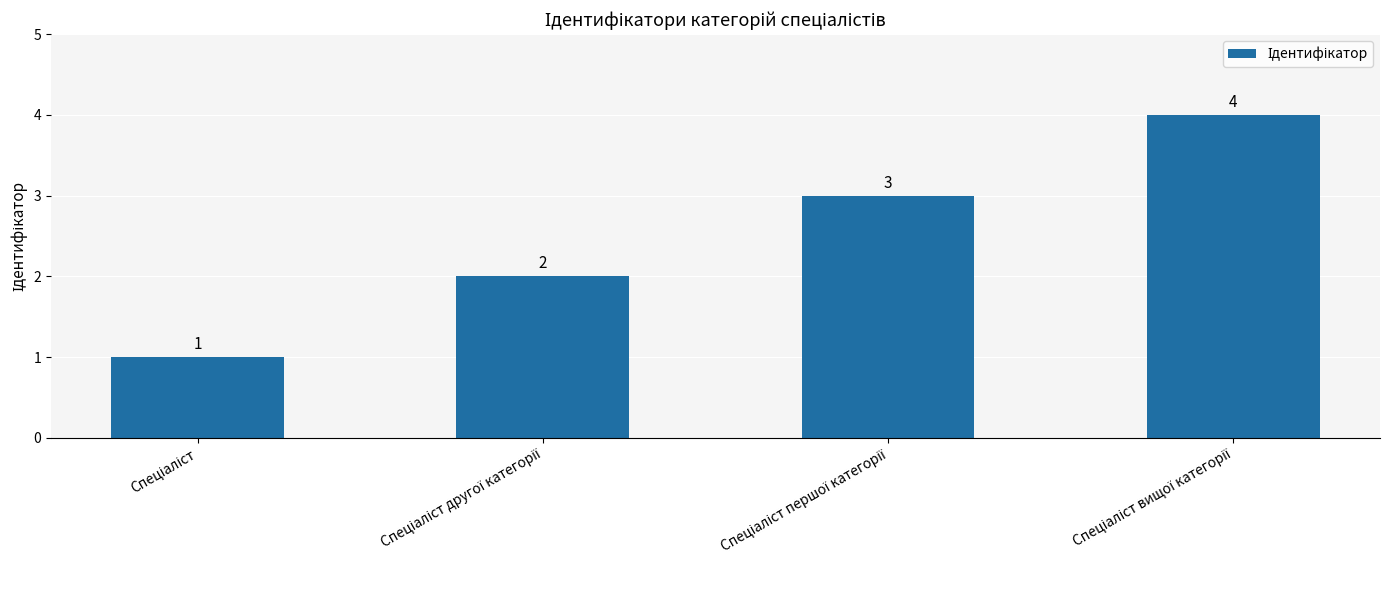

What is the sum of all values?

10